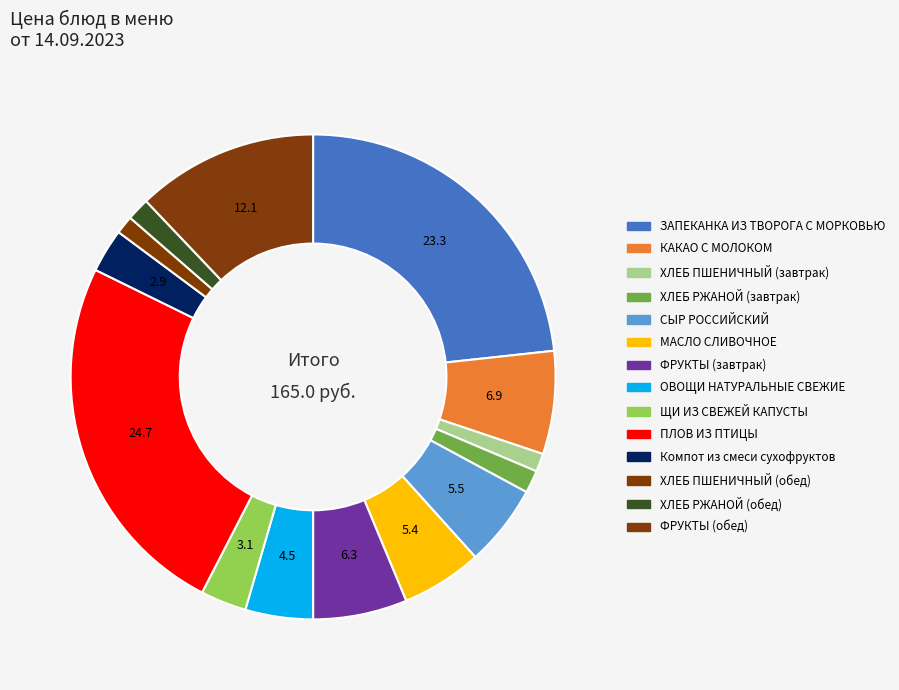

To the nearest percent, what is the difference between the ЩИ ИЗ СВЕЖЕЙ КАПУСТЫ and ХЛЕБ РЖАНОЙ (завтрак) slice percentages?

2%